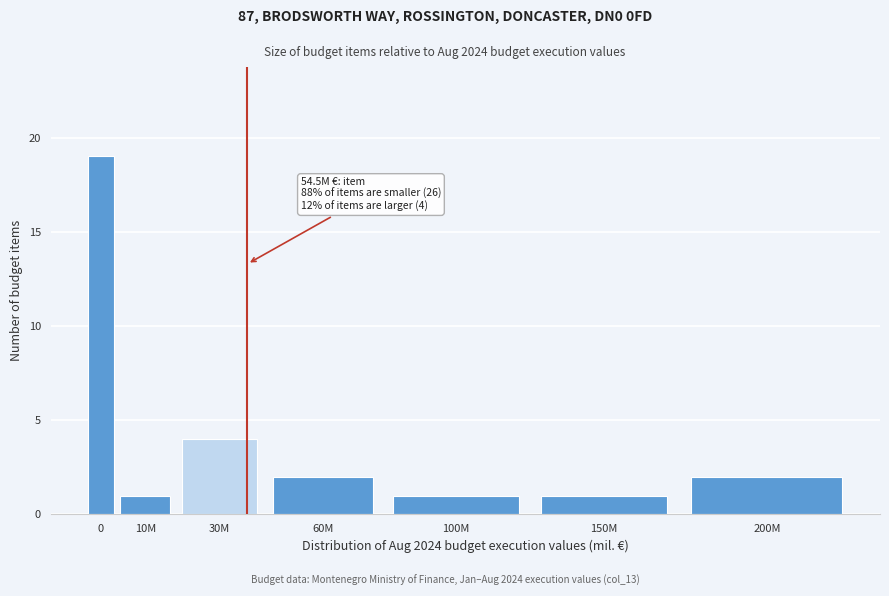

Reading right to left, what are all the values shown in this chart?

200M=2	150M=1	100M=1	60M=2	30M=4	10M=1	0=19